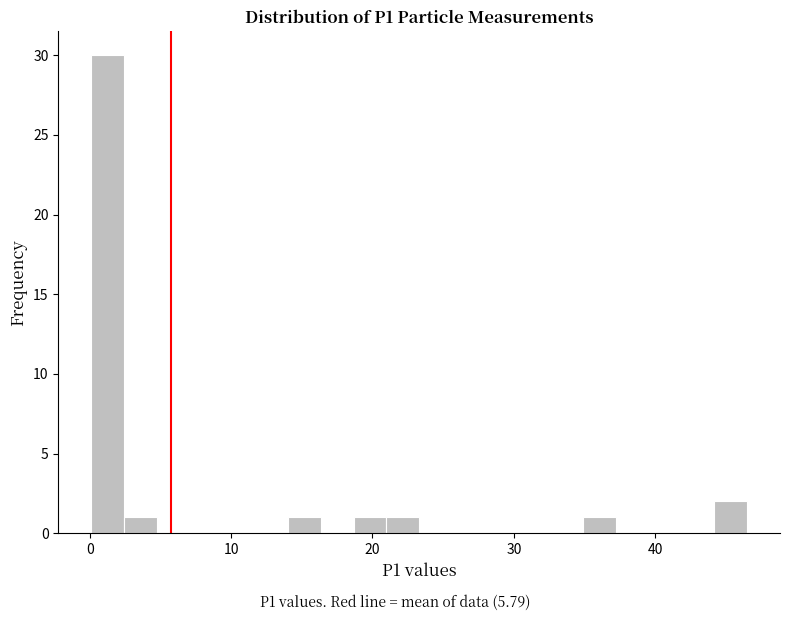

Around what value on the x-axis is the tallest bar? Give the approximate position of its centre, as read against the axis.

1